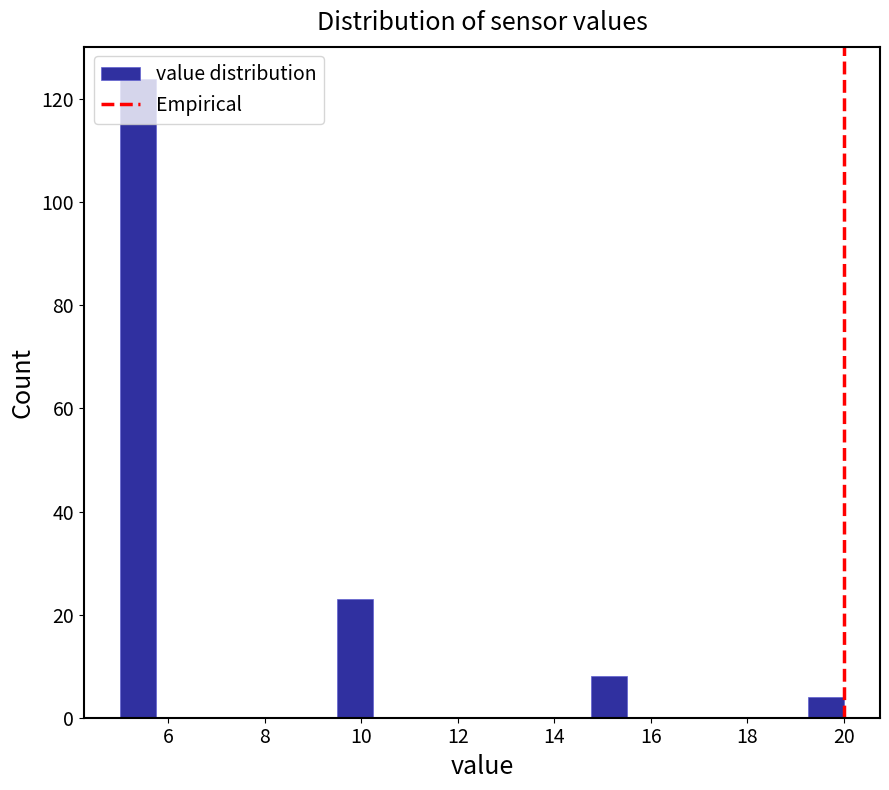

Read against the x-axis, roughly where is the centre of the tallest bar?

5.4